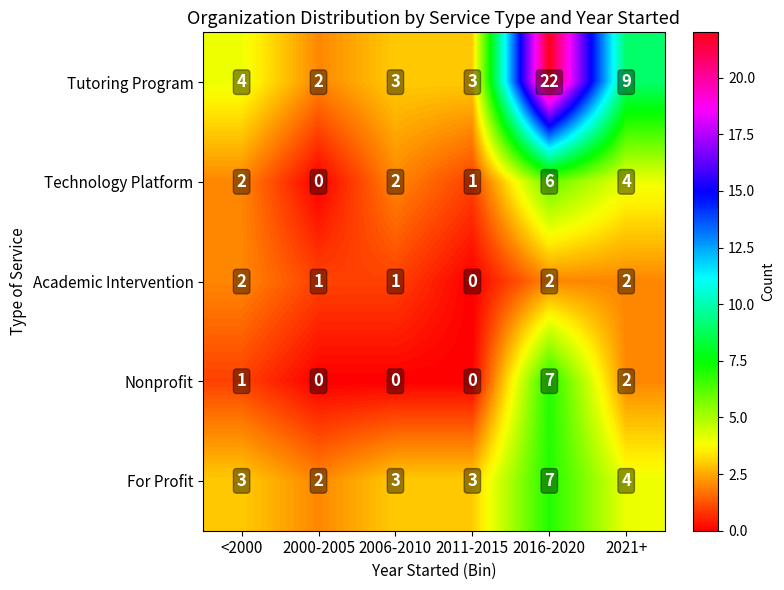

What is the difference between the highest and lowest values at 2006-2010?

3